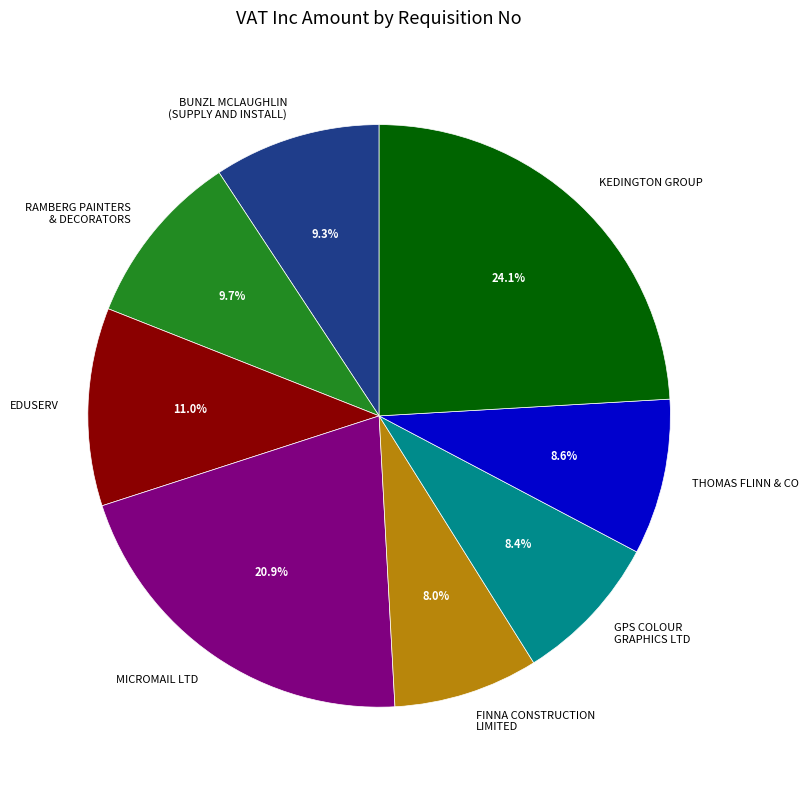

Is THOMAS FLINN & CO the majority of the pie?

No